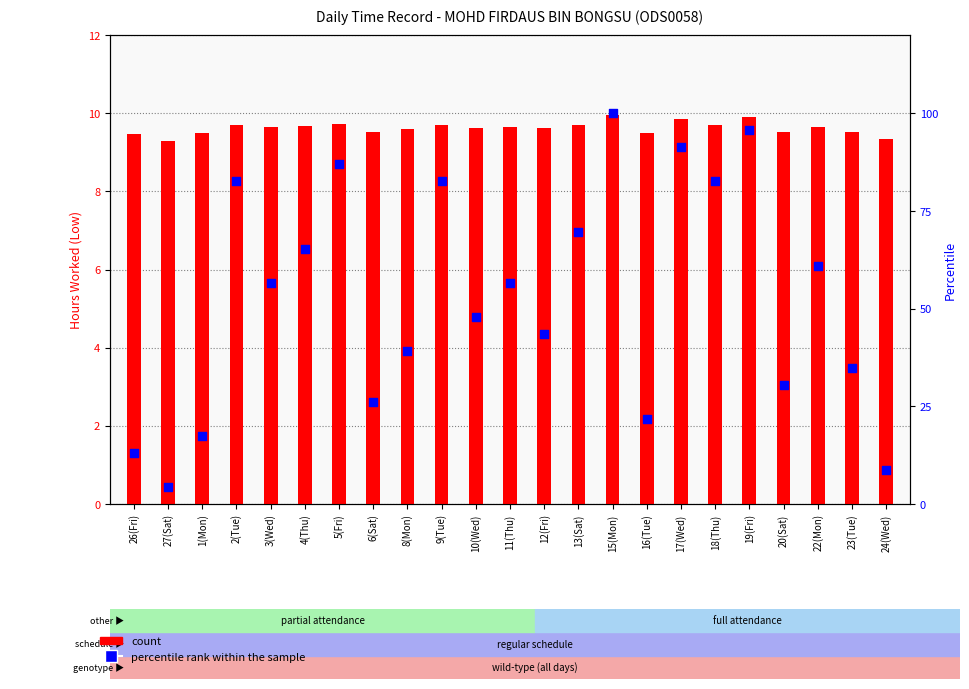

Which series has the largest total across all categories?

percentile rank within the sample